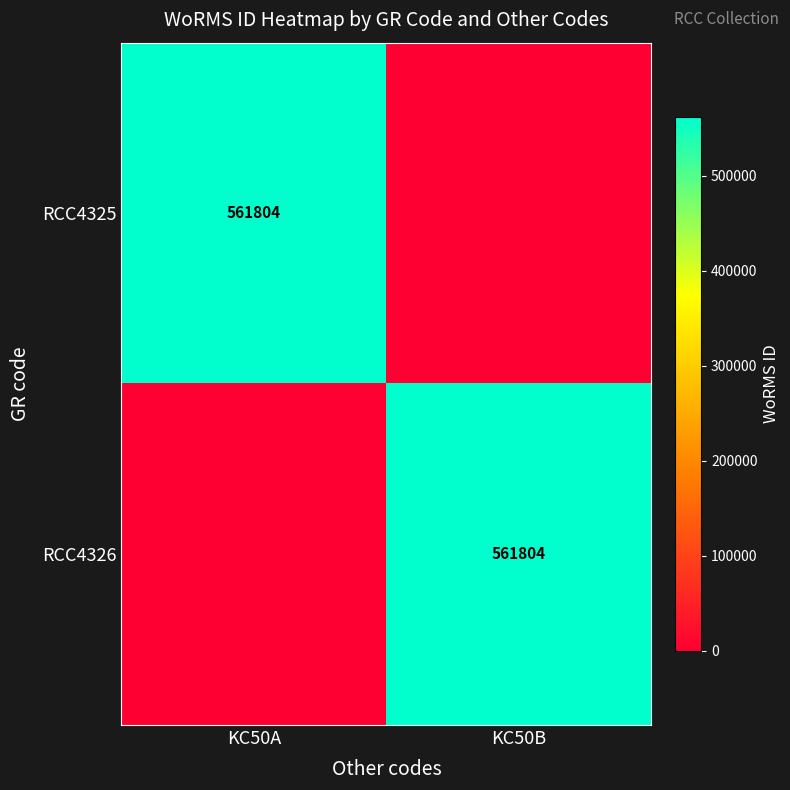

What is the total value across all series at KC50B?

561804